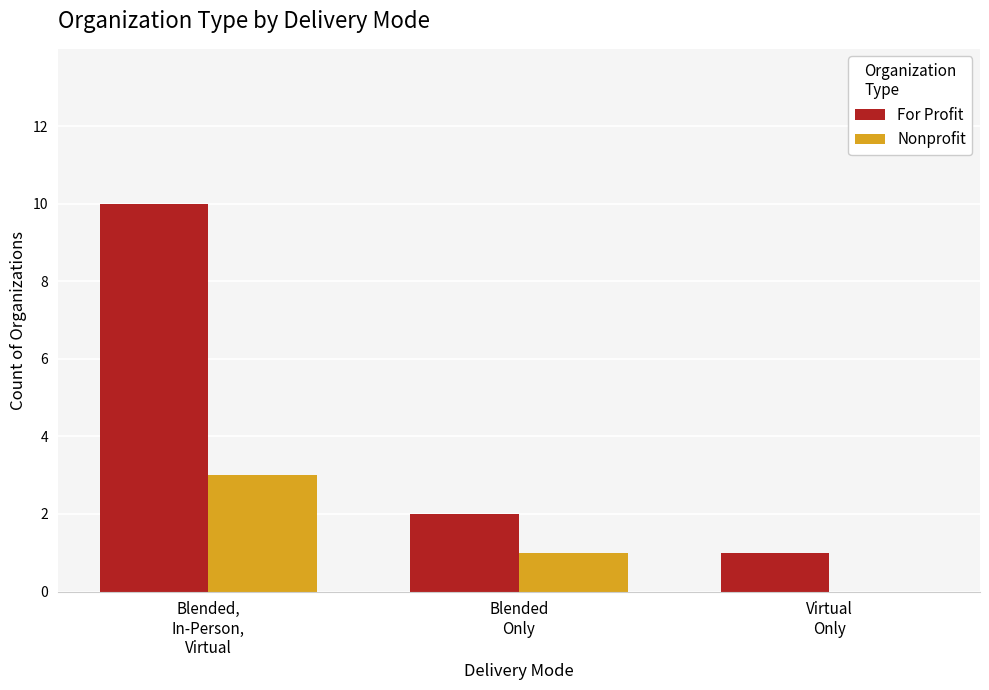

How many groups of bars are there?

3